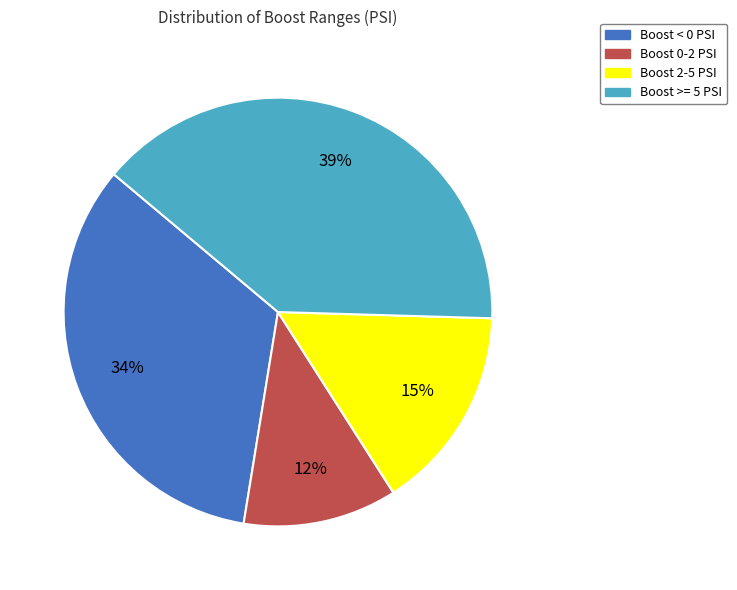

To the nearest percent, what percentage of the pie is Boost 2-5 PSI?

15%